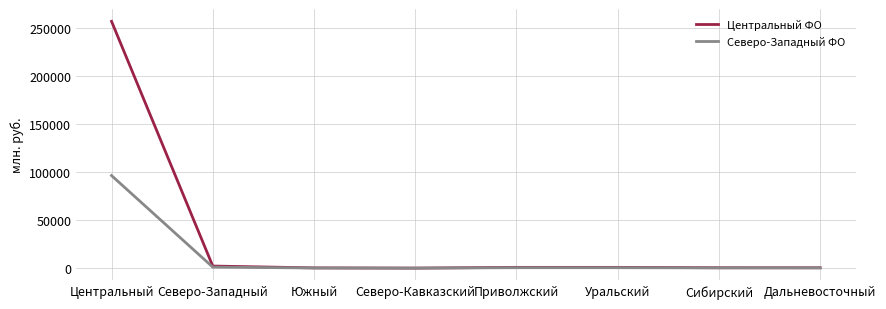

Which series has the largest total across all categories?

Центральный ФО